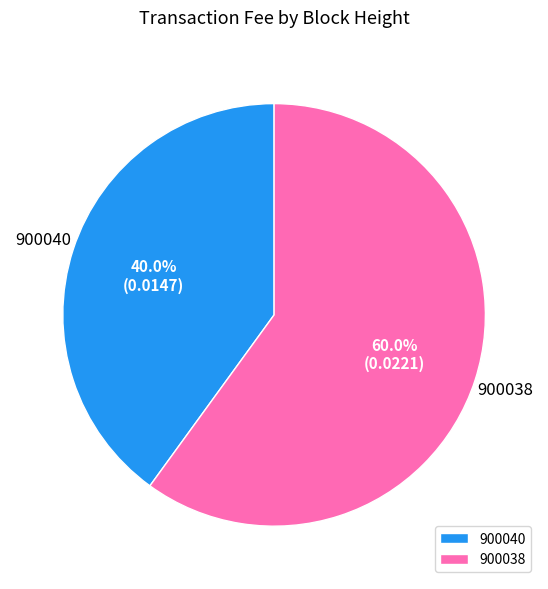

How many slices are in this pie chart?

2